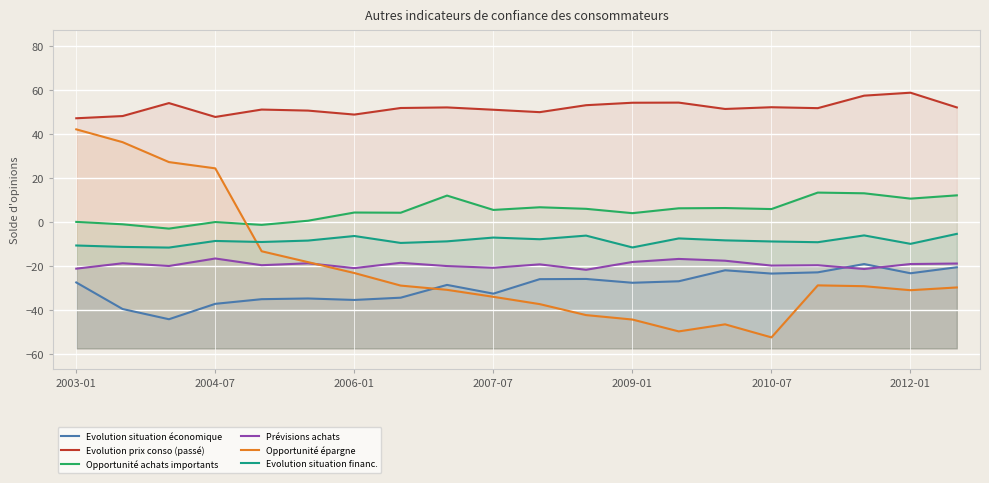

How many data points in Opportunité achats importants are less than 5?

9